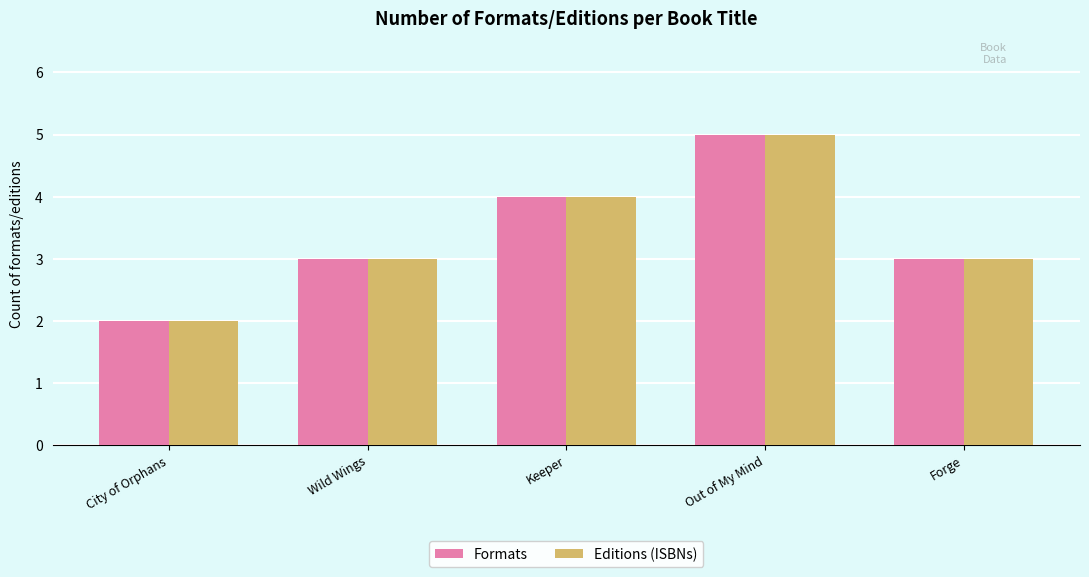

The Formats series shows 4 at Keeper. True or false?

True